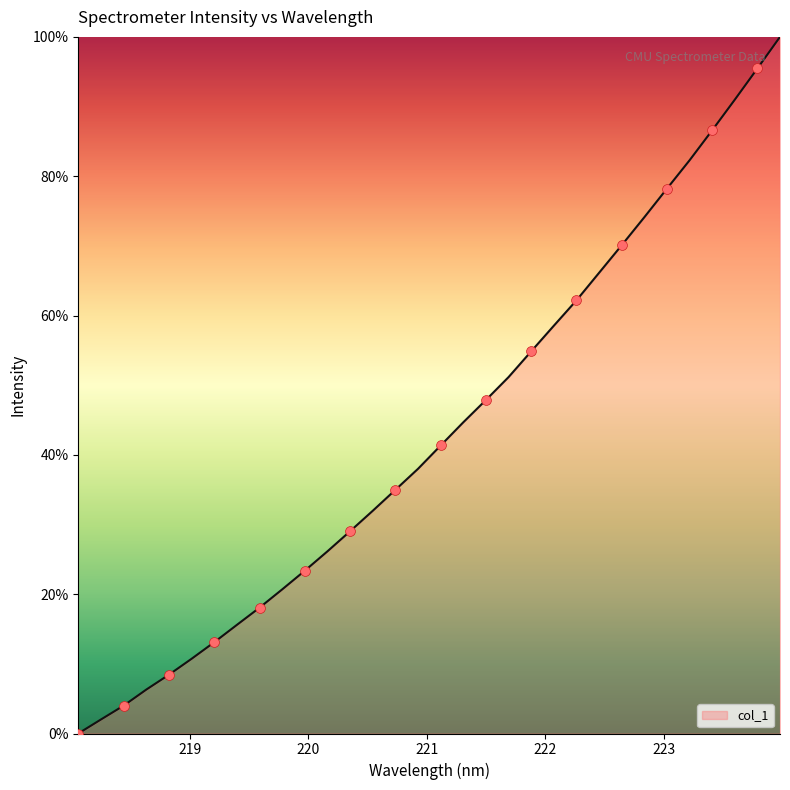

What is the difference between the maximum and minimum values?

100.0